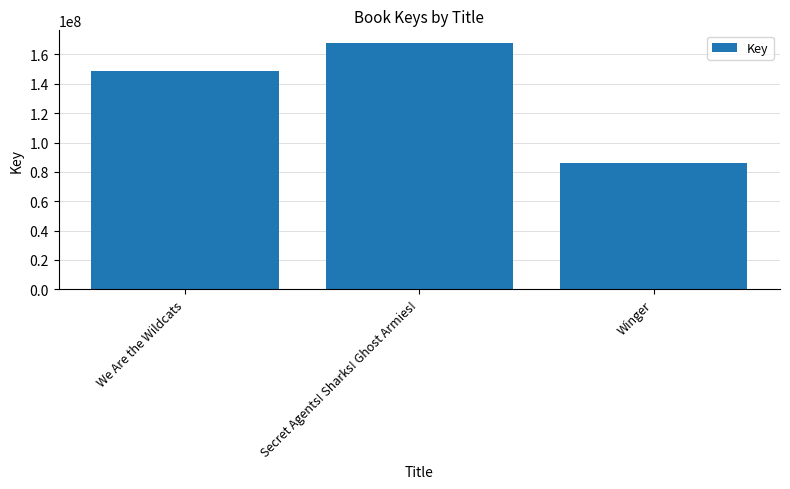

What position from the right is Winger?

1